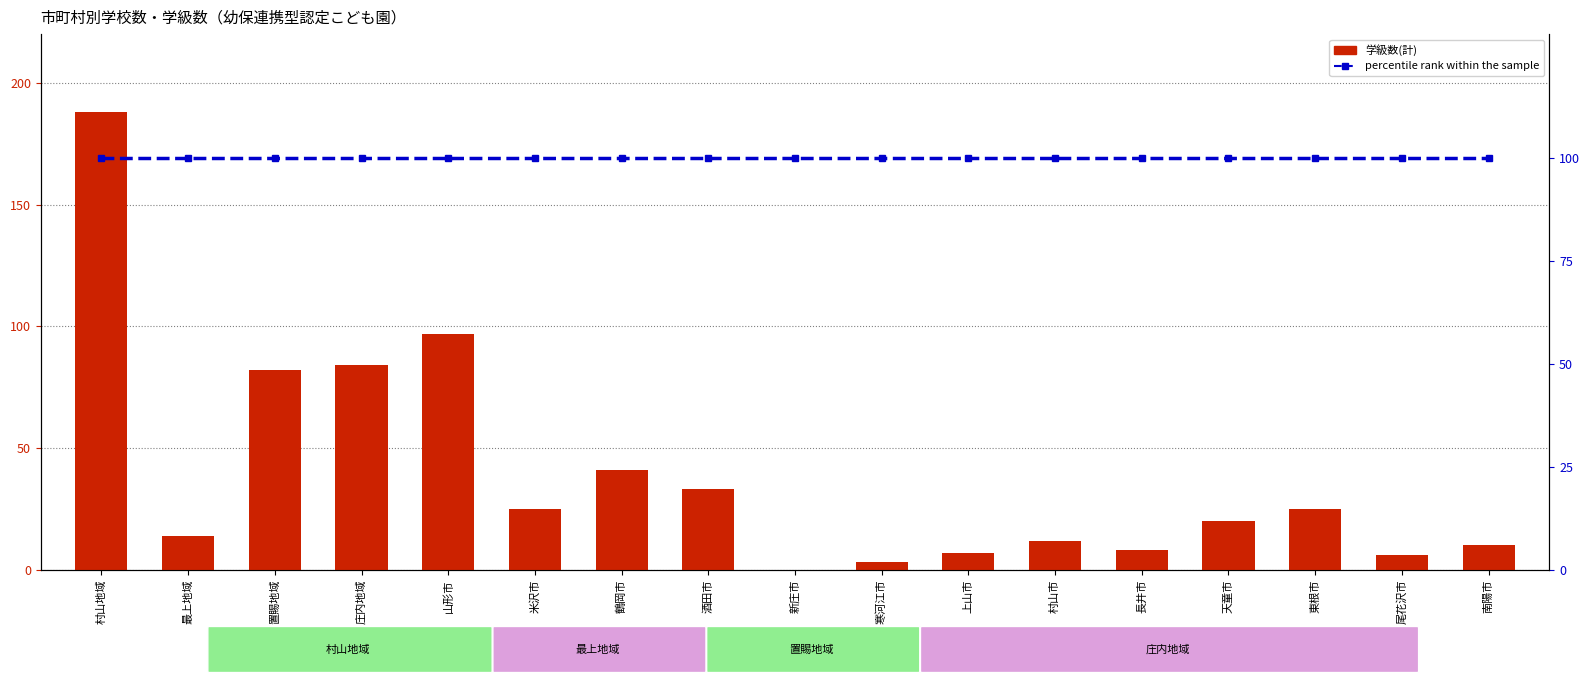

The percentile rank within the sample series shows 45 at 酒田市. True or false?

False